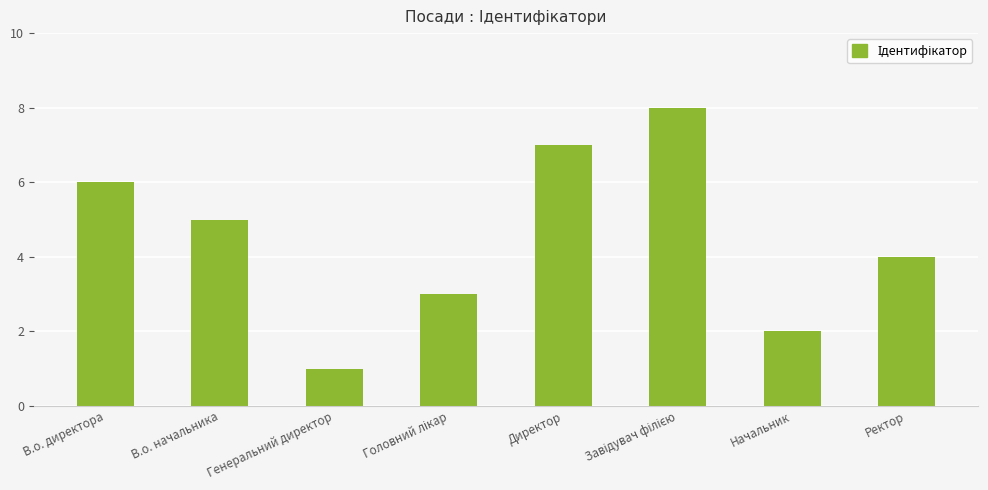

Approximately how many times larger is the value at Начальник compared to Директор?

0.3